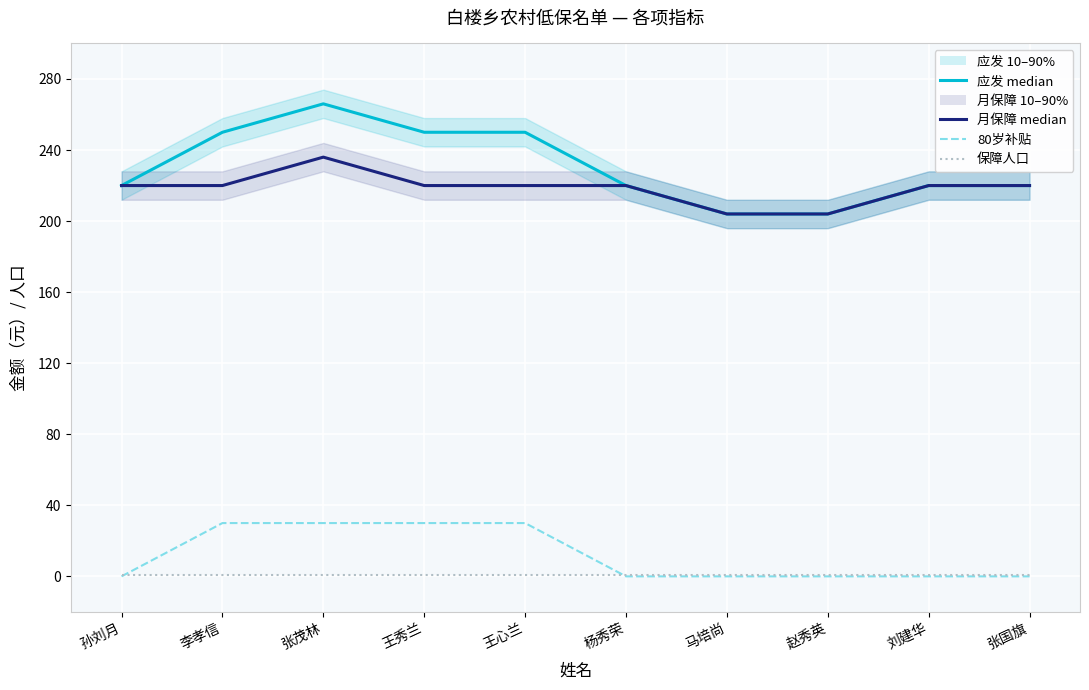

Is it true that 应发 median equals 220 at 刘建华?

True